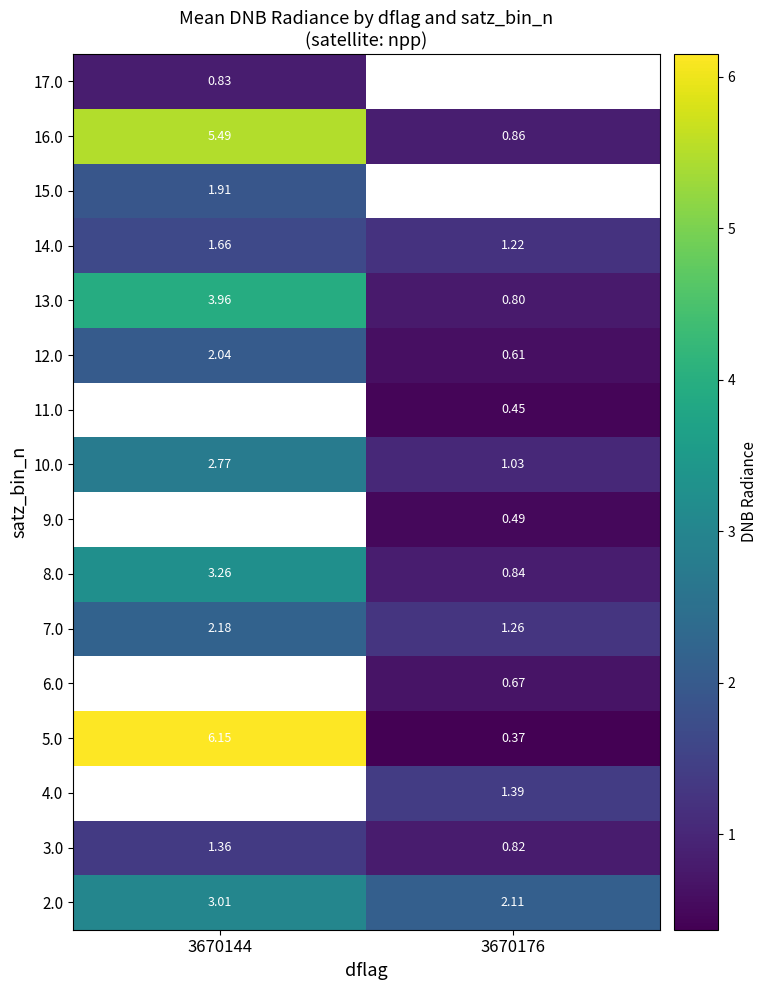

How many data points does each series have?

2